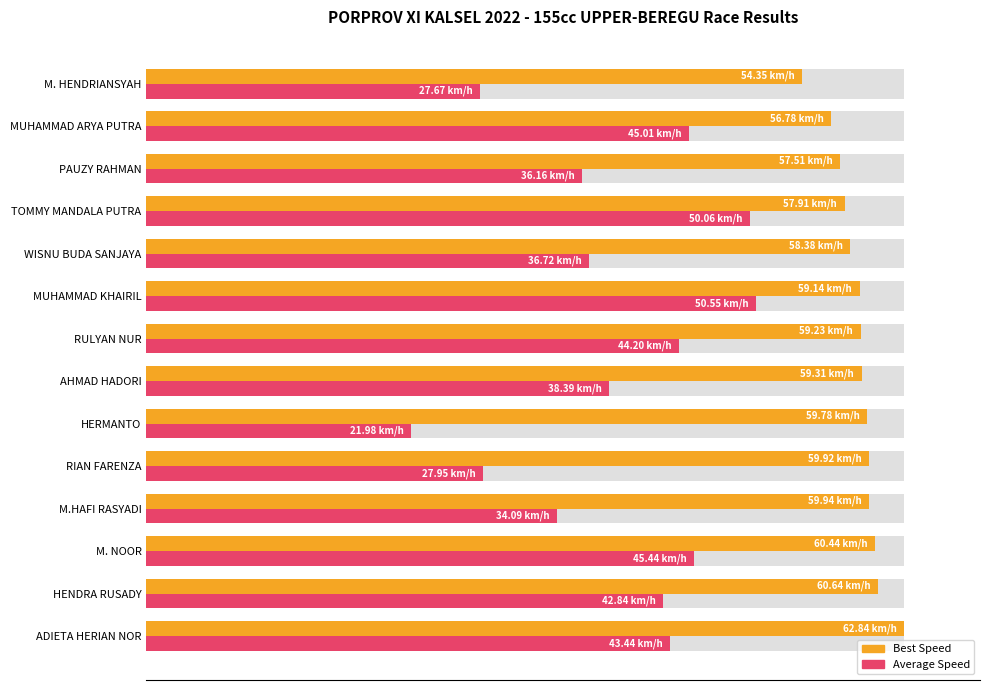

What is the difference between the maximum and minimum values in the Average Speed (% of max) series?

45.5